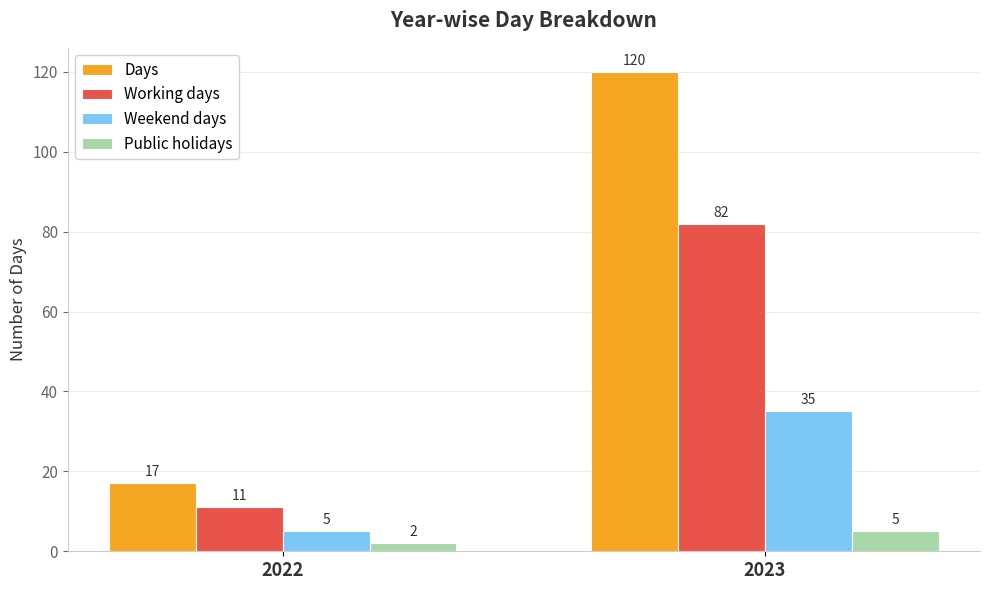

What are all the series names shown in the legend?

Days, Working days, Weekend days, Public holidays